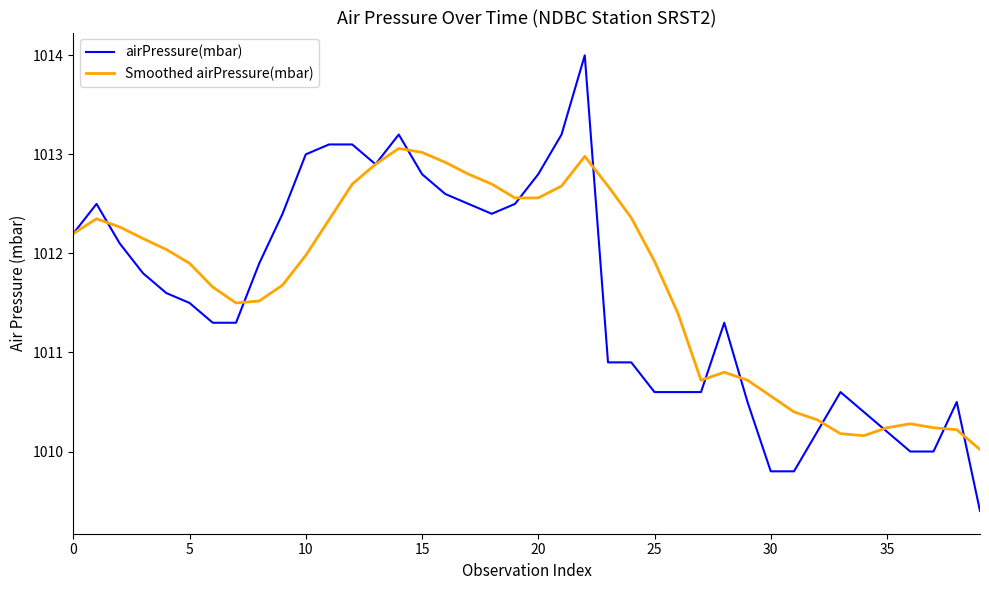

List the series in order of their overall mean, highest first.

Smoothed airPressure(mbar), airPressure(mbar)